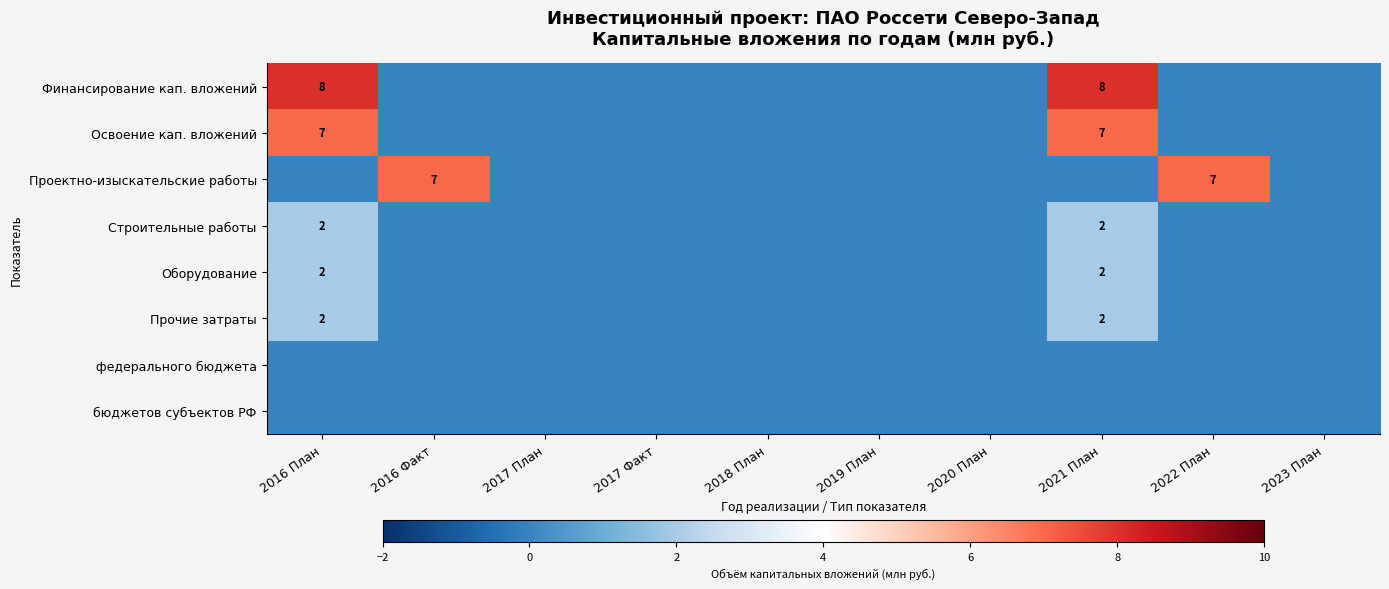

At how many categories does at least one series exceed 2?

4